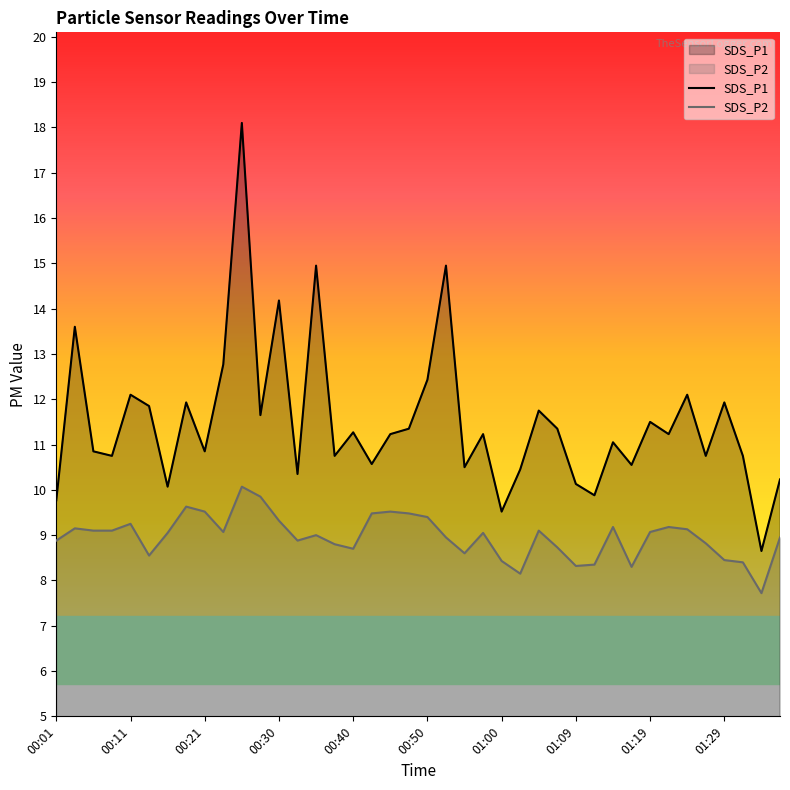

How many series are shown in this chart?

2